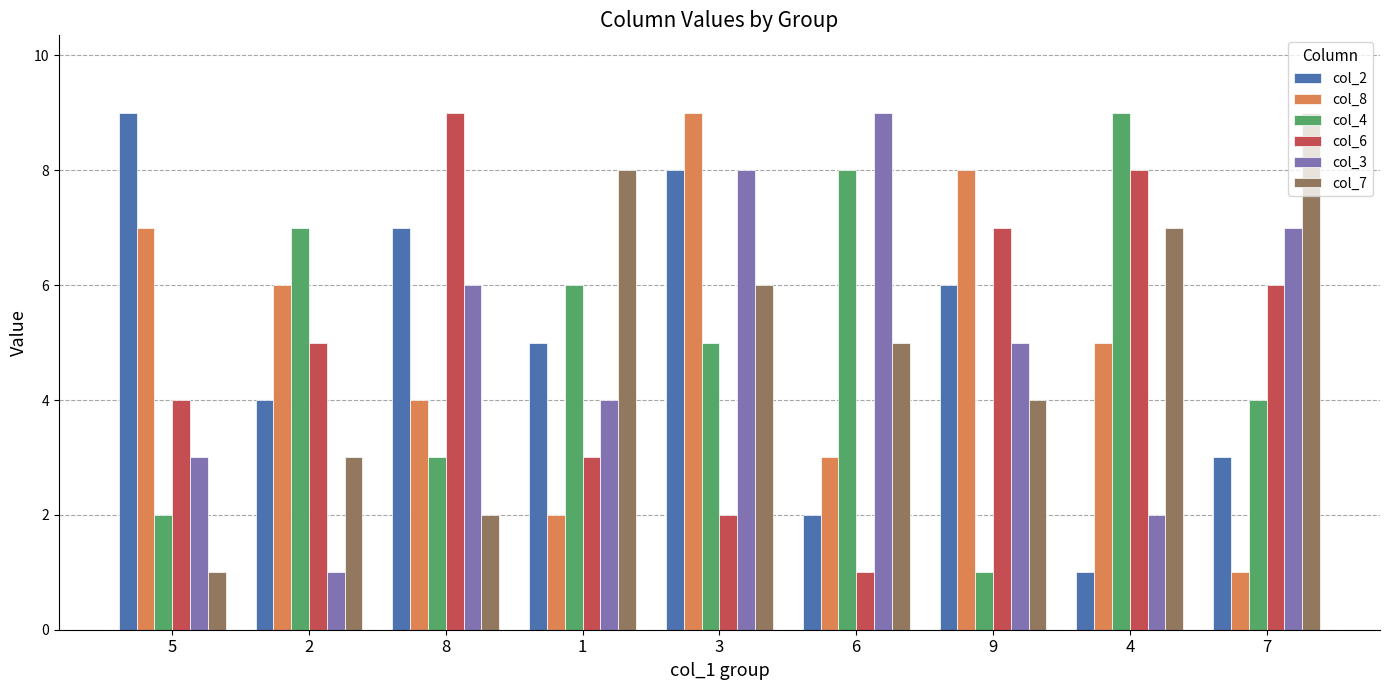

What are all the series names shown in the legend?

col_2, col_8, col_4, col_6, col_3, col_7